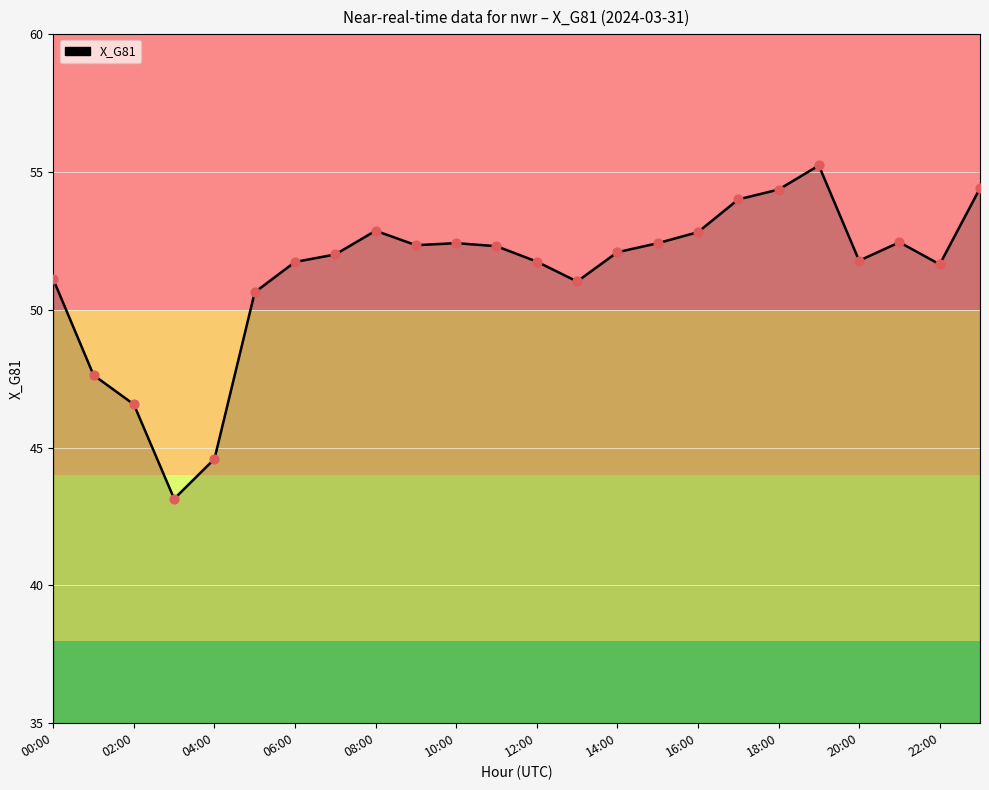

What is the maximum value shown in the chart?

55.2